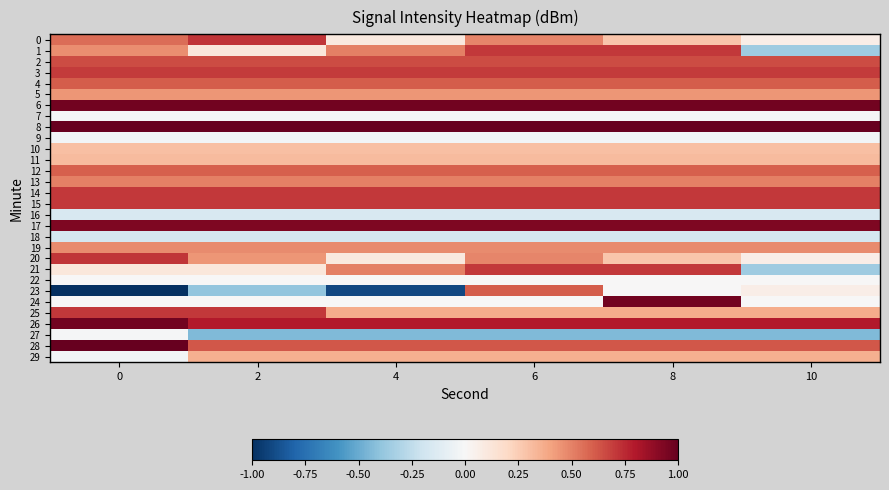

Which series has the largest total across all categories?

8